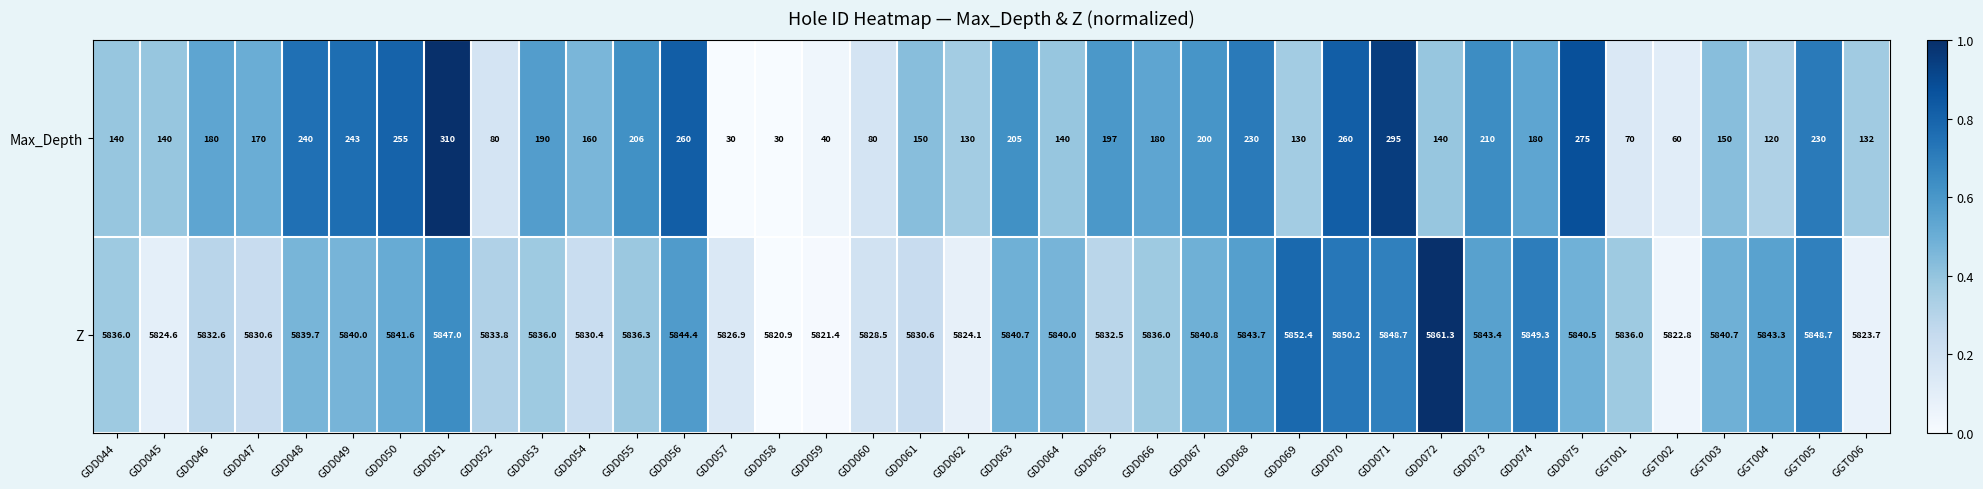

List the series in order of their peak value, lowest first.

Max_Depth, Z